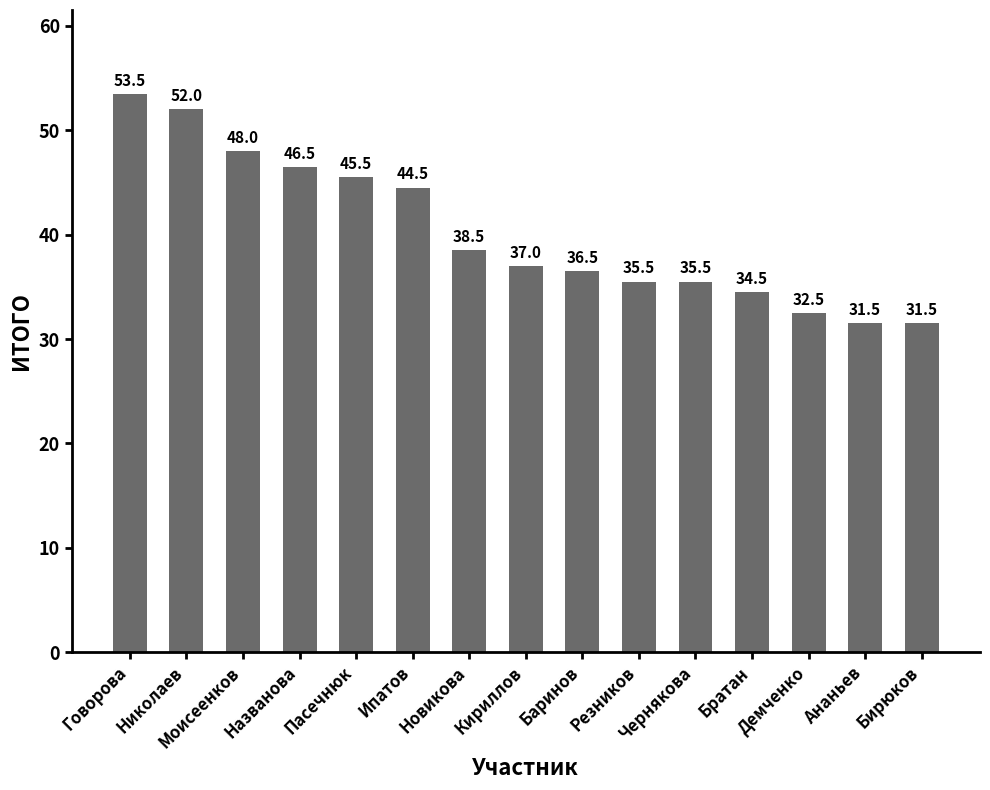

What is the smallest value displayed?

31.5